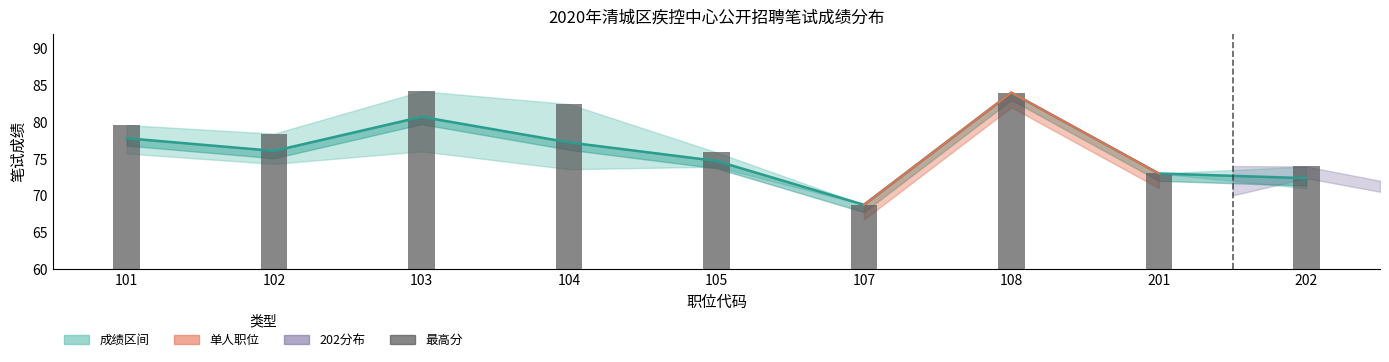

What value does the 最高分 series have at 201?

73.0